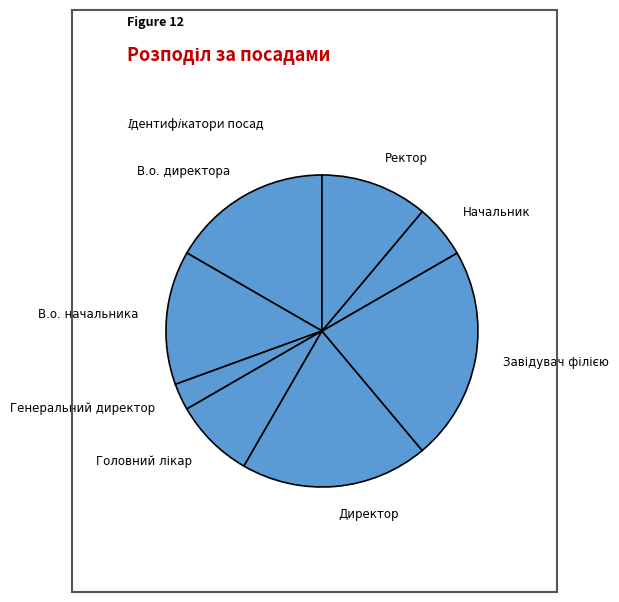

True or false: Генеральний директор accounts for 3% of the total.

True